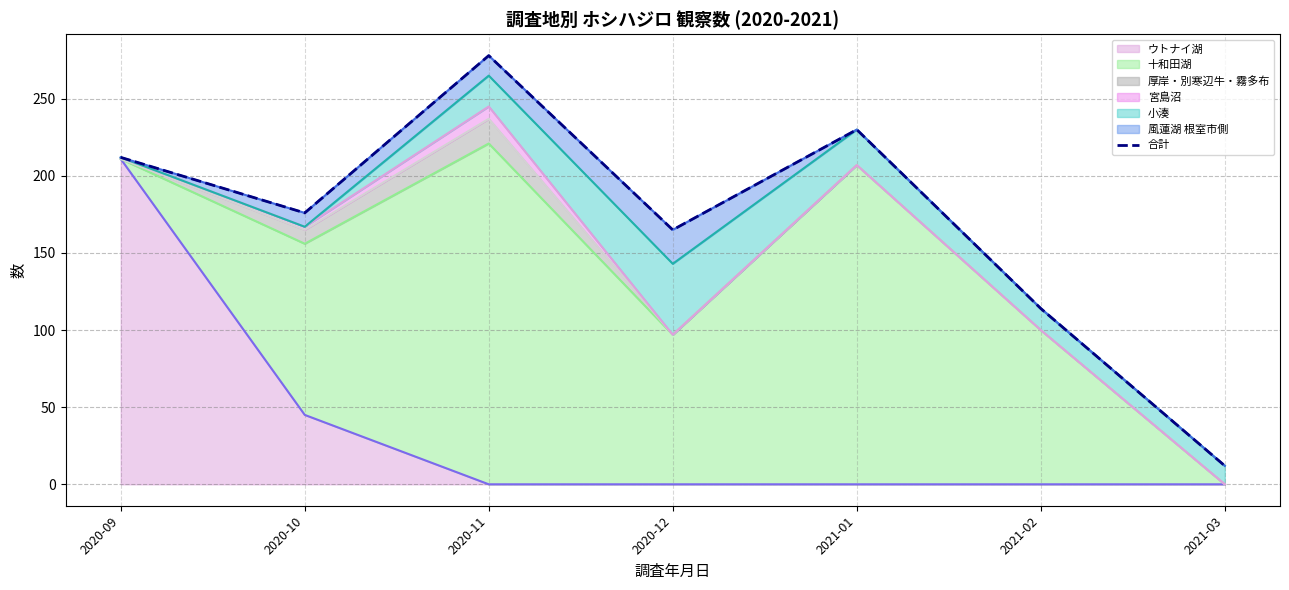

List the labels in order of value, largest first.

2020-11, 2021-01, 2020-09, 2020-10, 2020-12, 2021-02, 2021-03